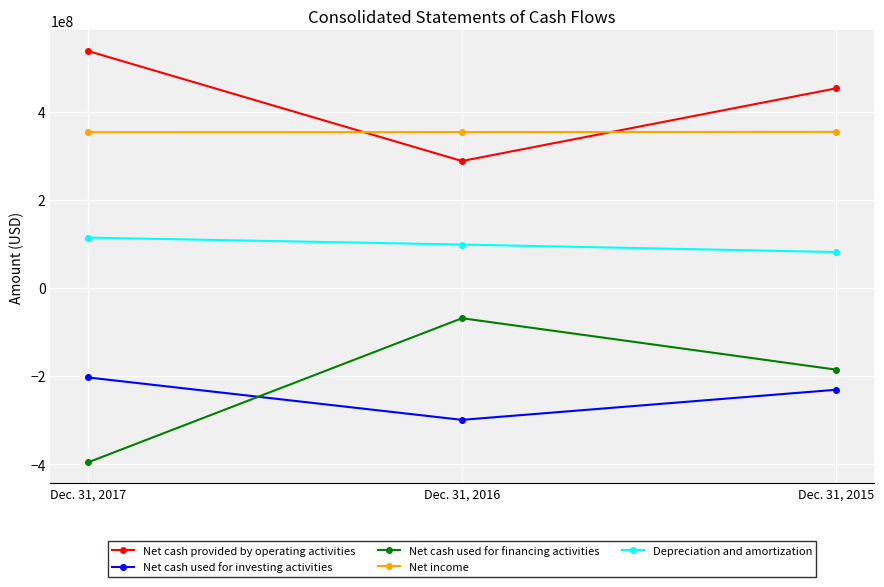

What is the difference between the second highest and minimum values in the Net cash used for investing activities series?

68296000